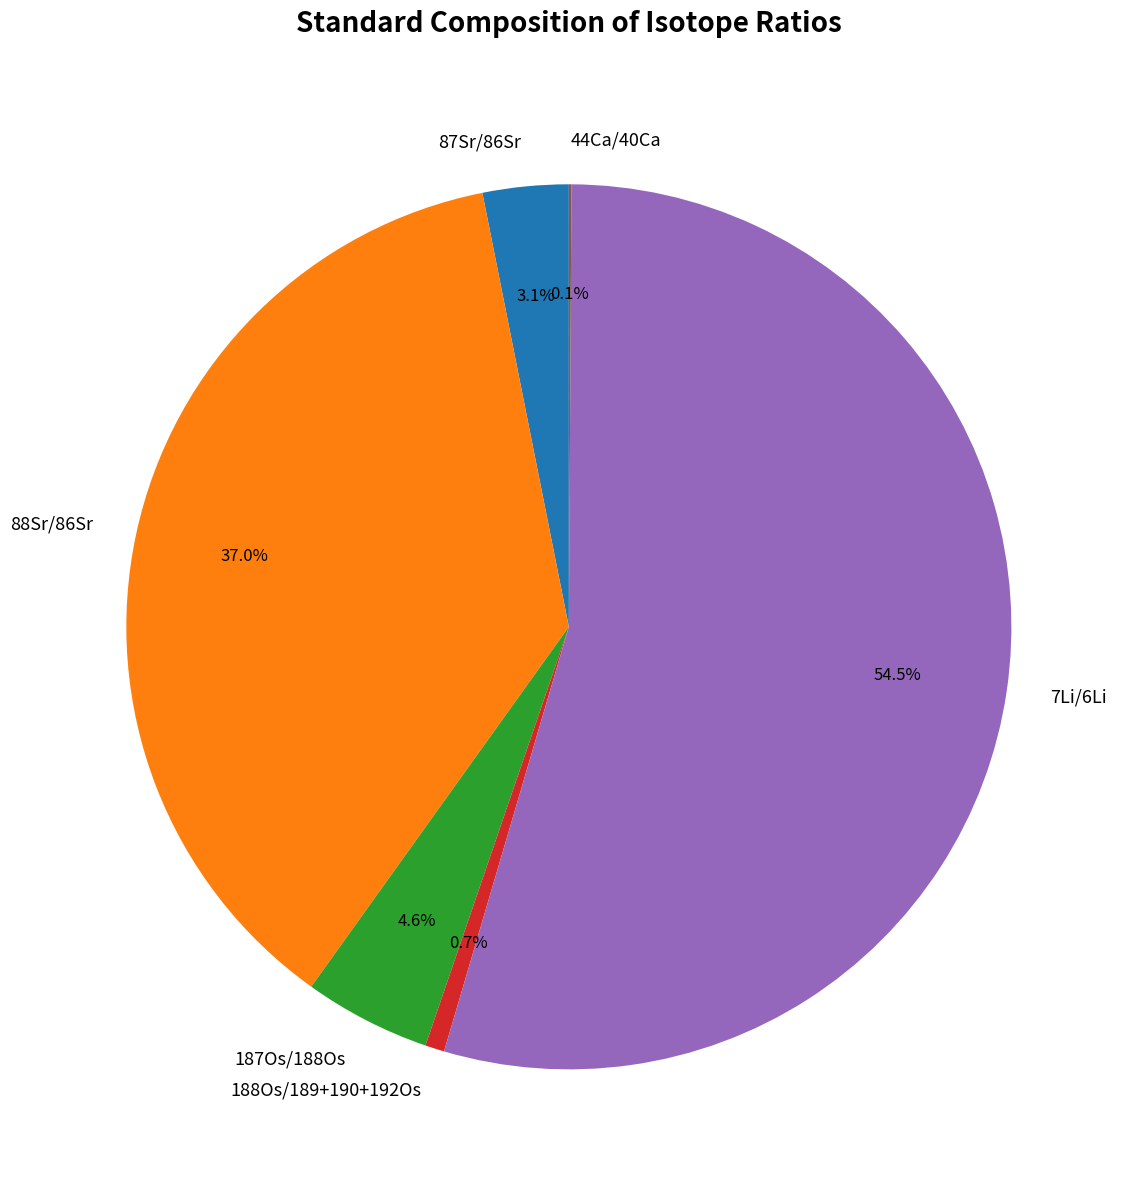

To the nearest percent, what portion does 88Sr/86Sr represent?

37%